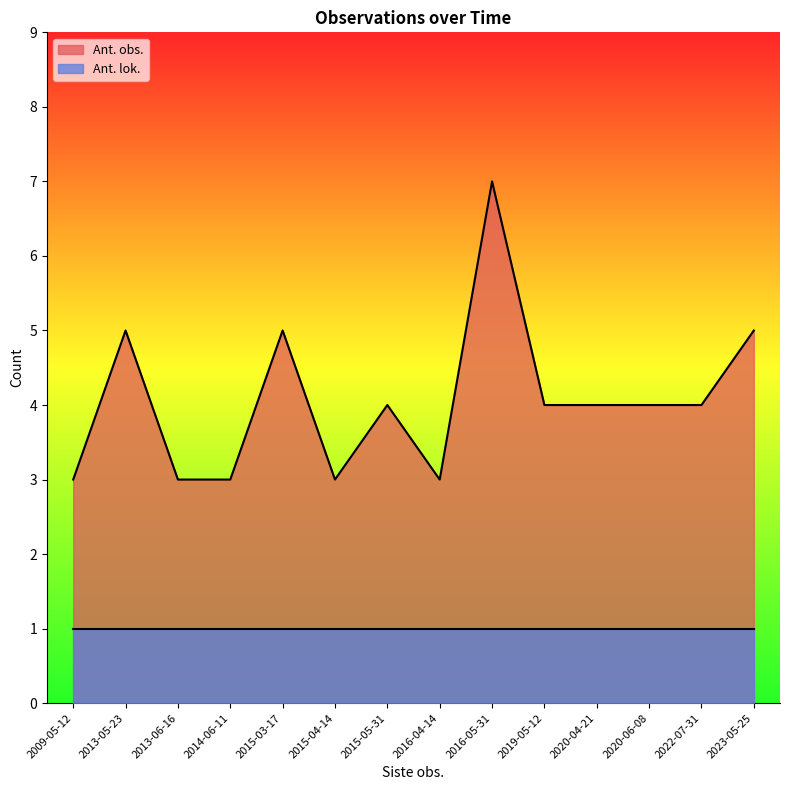

What is the value of the 13th point from the left?

4